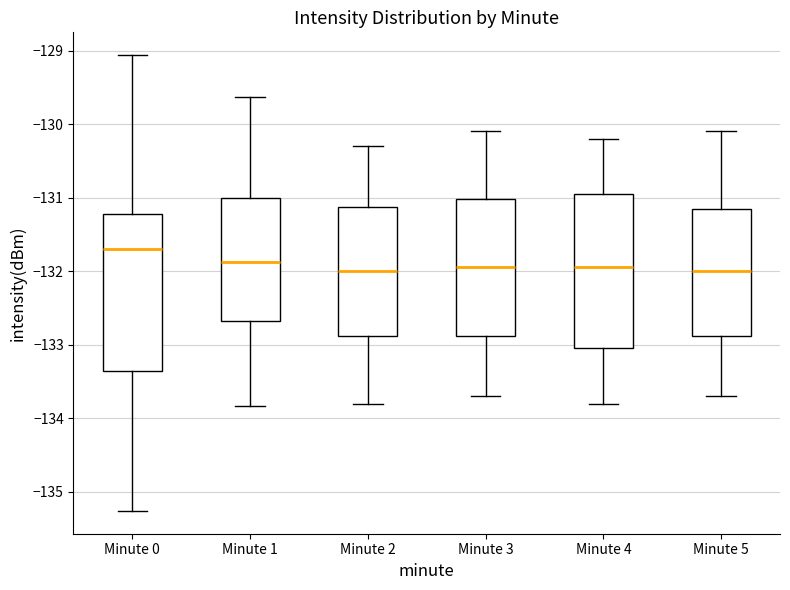

Reading left to right, transcribe this box plot: for each box, give where its median line is, the range the box spans, and where its two whiskers end, as read against the y-axis. The values are not printed on the chart, so give them approximately, as read against the axis.

Minute 0: median -131.7, box -133.4 to -131.2, whiskers -135.3 to -129.1
Minute 1: median -131.9, box -132.7 to -131.0, whiskers -133.8 to -129.6
Minute 2: median -132.0, box -132.9 to -131.1, whiskers -133.8 to -130.3
Minute 3: median -131.9, box -132.9 to -131.0, whiskers -133.7 to -130.1
Minute 4: median -131.9, box -133.0 to -130.9, whiskers -133.8 to -130.2
Minute 5: median -132.0, box -132.9 to -131.1, whiskers -133.7 to -130.1